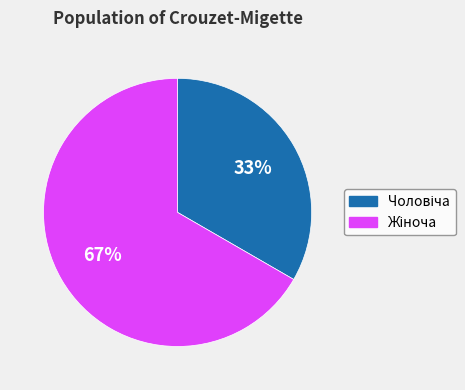

How many slices are in this pie chart?

2